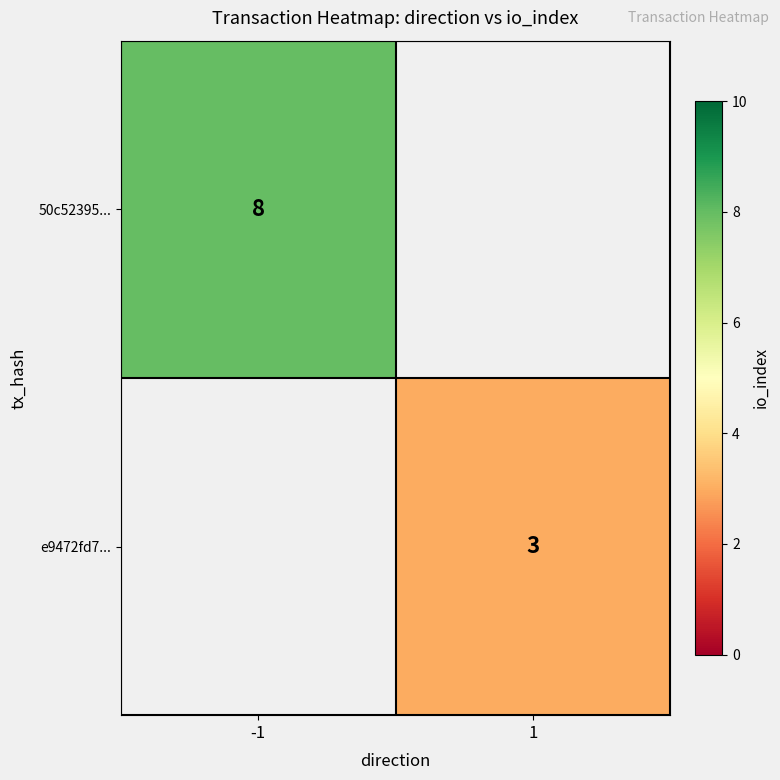

Is it true that e9472fd7... equals 3 at 1?

True